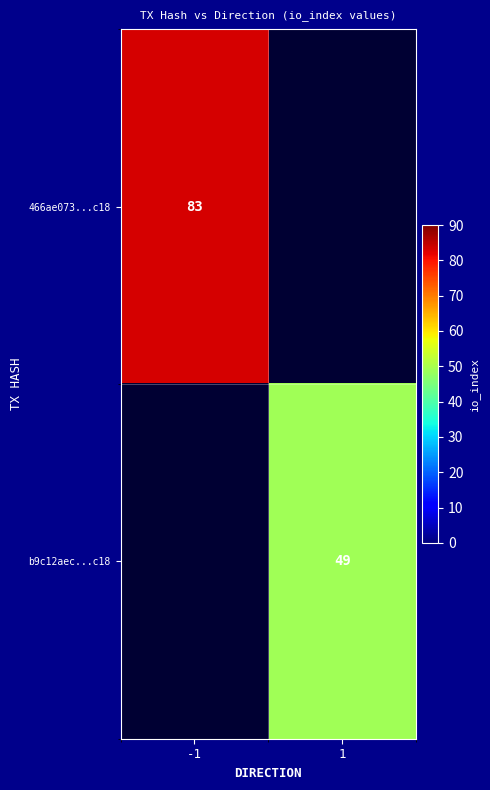

Which category has the lowest value across all series?

1